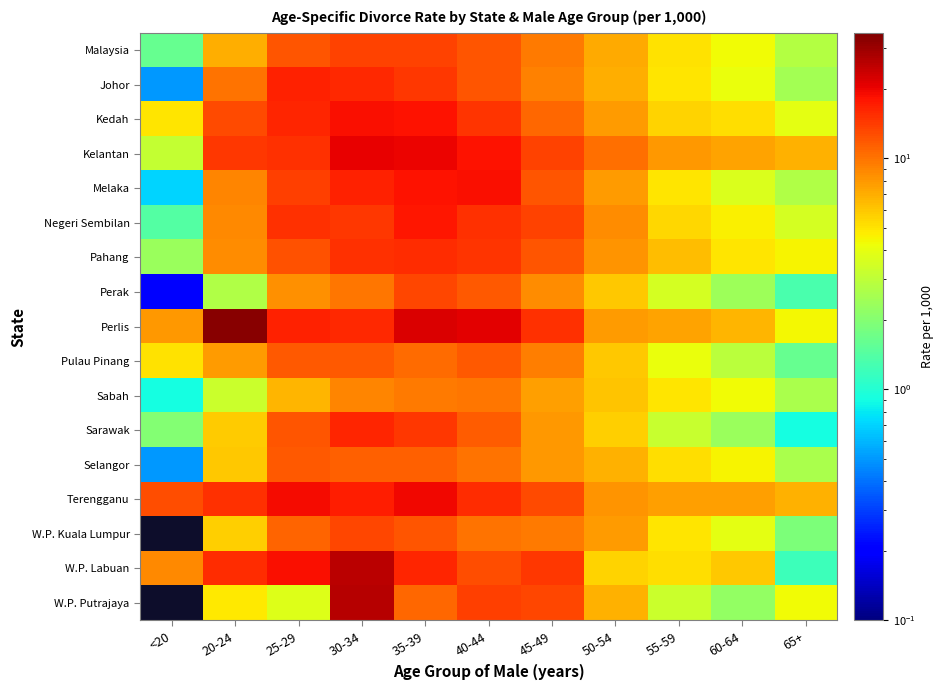

Which category has the lowest value in the Pulau Pinang series?

65+